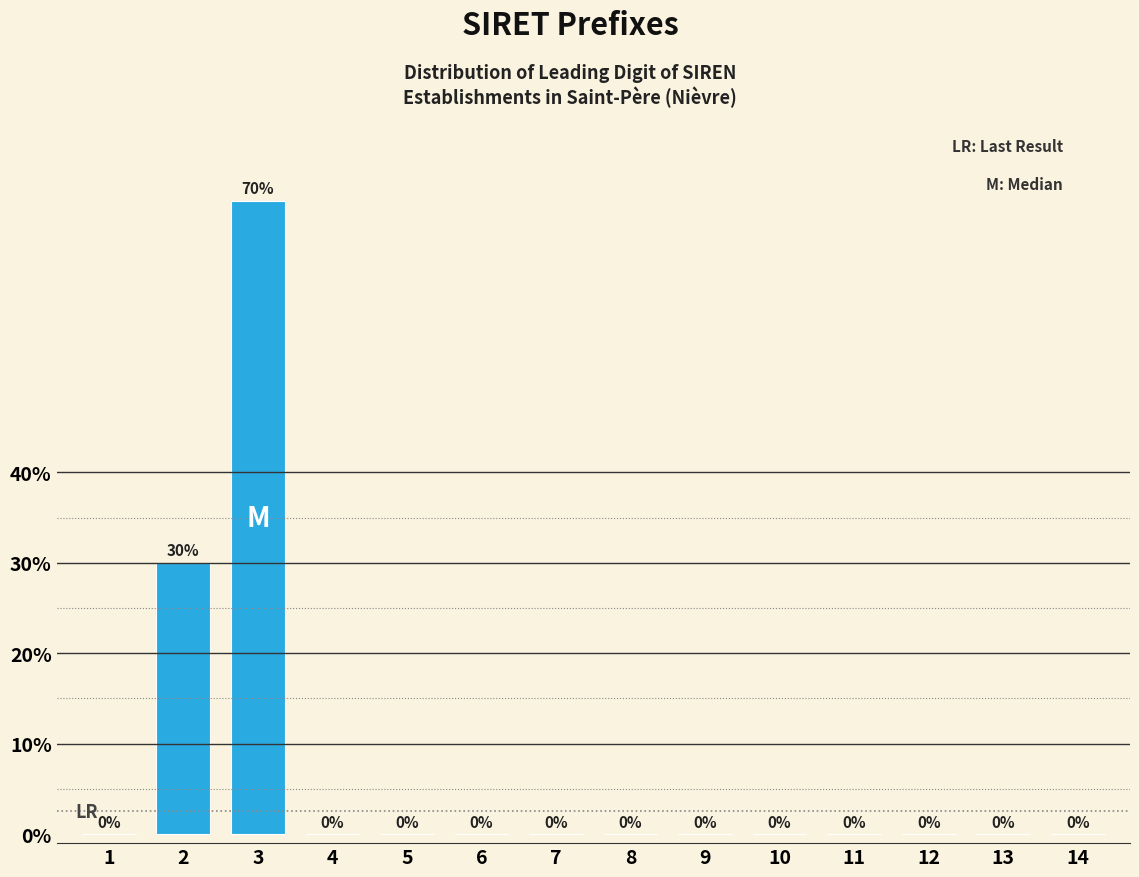

Reading right to left, transcribe all the data shown in this chart.

14=0	13=0	12=0	11=0	10=0	9=0	8=0	7=0	6=0	5=0	4=0	3=70	2=30	1=0